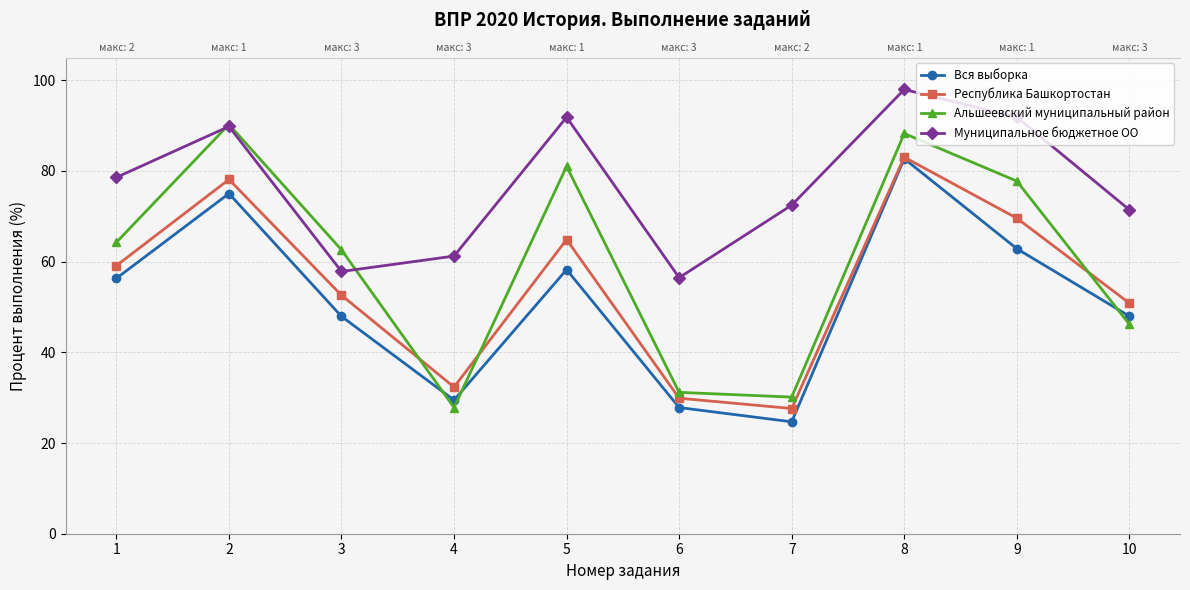

Reading right to left, transcribe all the data shown in this chart.

Вся выборка: 48.0	62.9	82.7	24.7	27.8	58.2	29.5	47.9	75.0	56.3
Республика Башкортостан: 50.8	69.6	83.0	27.6	29.9	64.9	32.3	52.6	78.1	59.1
Альшеевский муниципальный район: 46.2	77.8	88.2	30.1	31.2	81.0	27.8	62.6	90.2	64.2
Муниципальное бюджетное ОО: 71.4	91.8	98.0	72.5	56.5	91.8	61.2	57.8	89.8	78.6